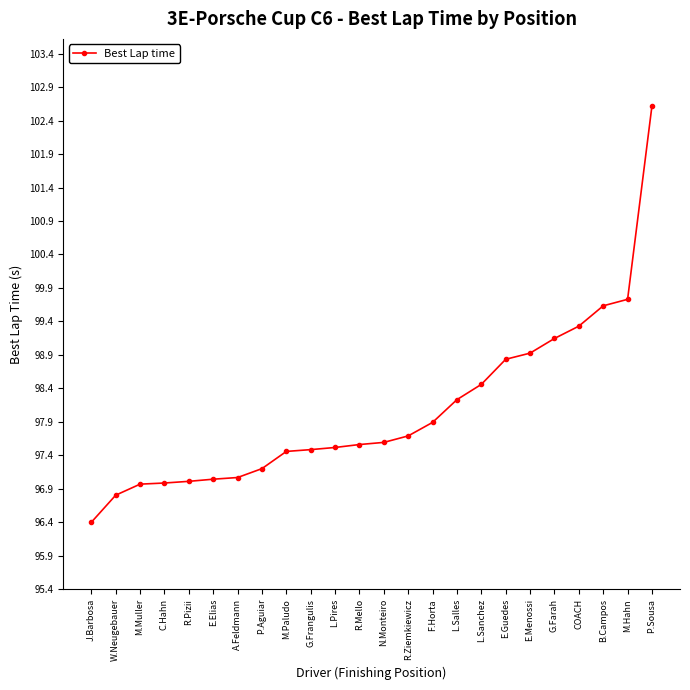

What is the value of the 7th point from the left?

97.1